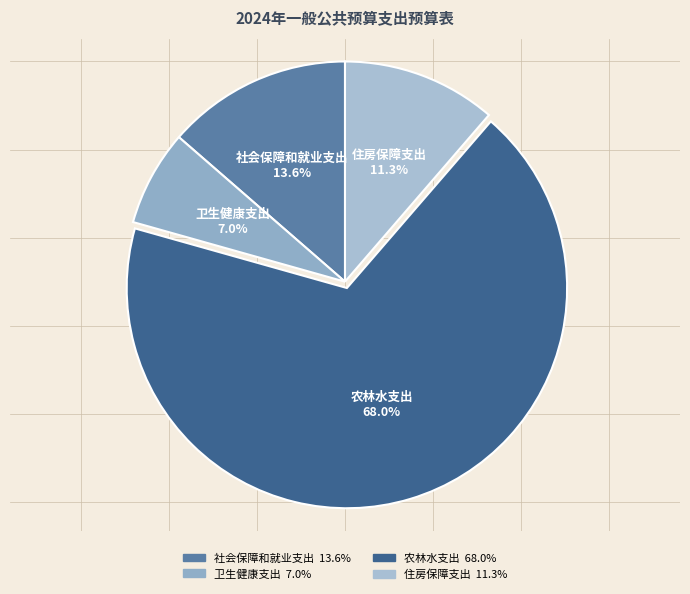

To the nearest percent, what is the difference between the largest and smallest slice percentages?

61%